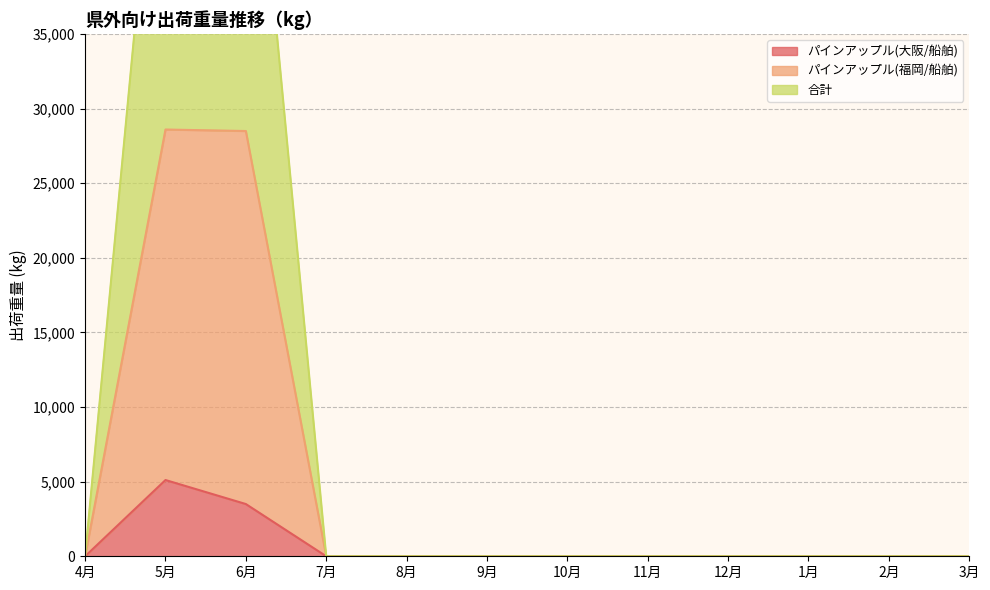

What are all the series names shown in the legend?

パインアップル(大阪/船舶), パインアップル(福岡/船舶), 合計